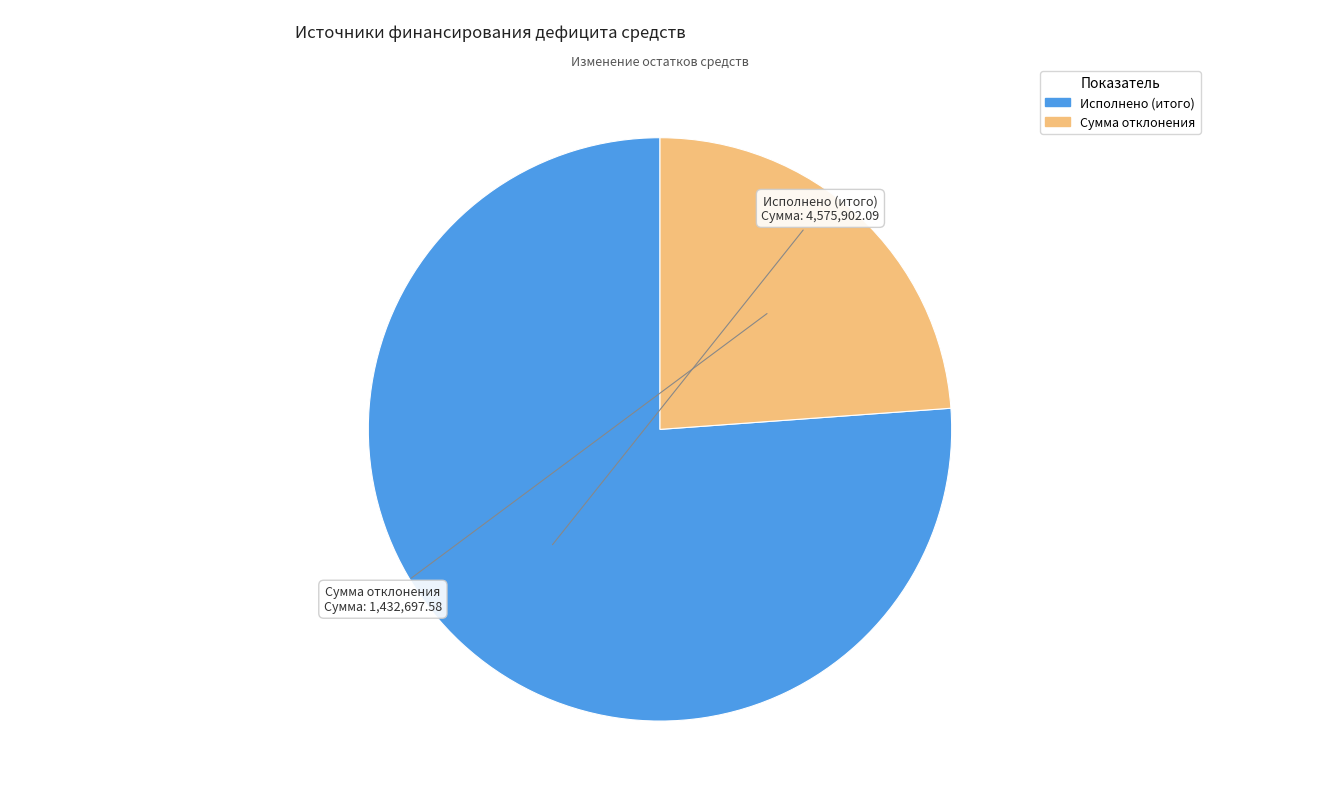

Is the sum of Сумма отклонения and Исполнено (итого) greater than half?

Yes